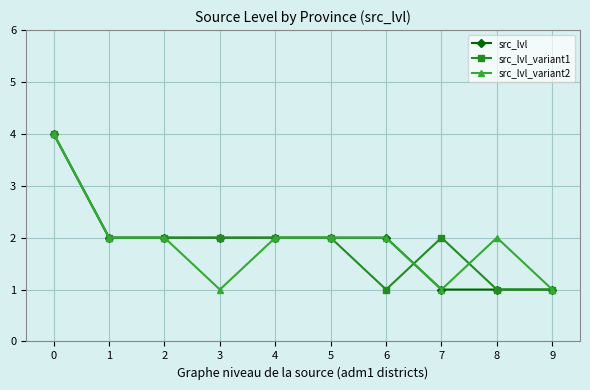

What is the total value across all series at 4?

6